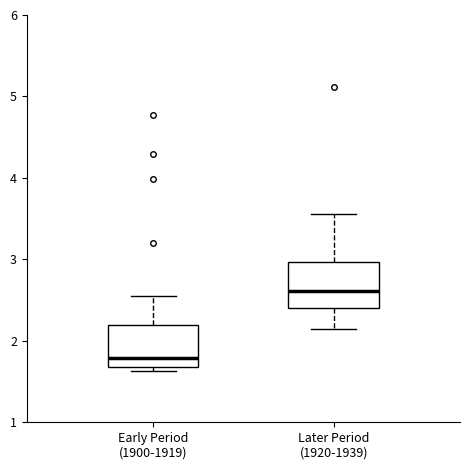

Reading left to right, read every box against the y-axis: the position of its median line, the range the box covers, and the ends of its whiskers. The values are not printed on the chart, so give them approximately, as read against the axis.

Early Period (1900-1919): median 1.8, box 1.7 to 2.2, whiskers 1.6 to 2.5
Later Period (1920-1939): median 2.6, box 2.4 to 3.0, whiskers 2.1 to 3.6